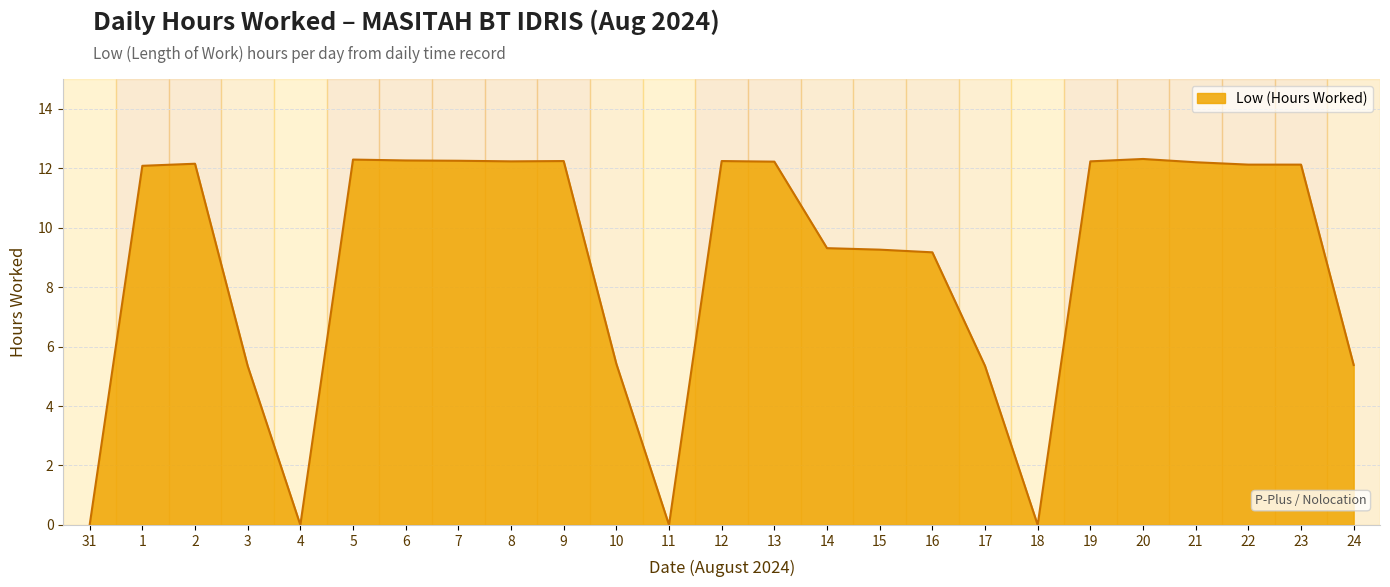

What is the maximum value shown in the chart?

12.3